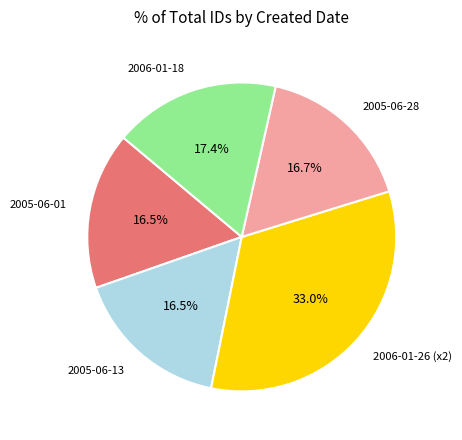

The 2005-06-13 slice represents 2% of the pie. True or false?

False